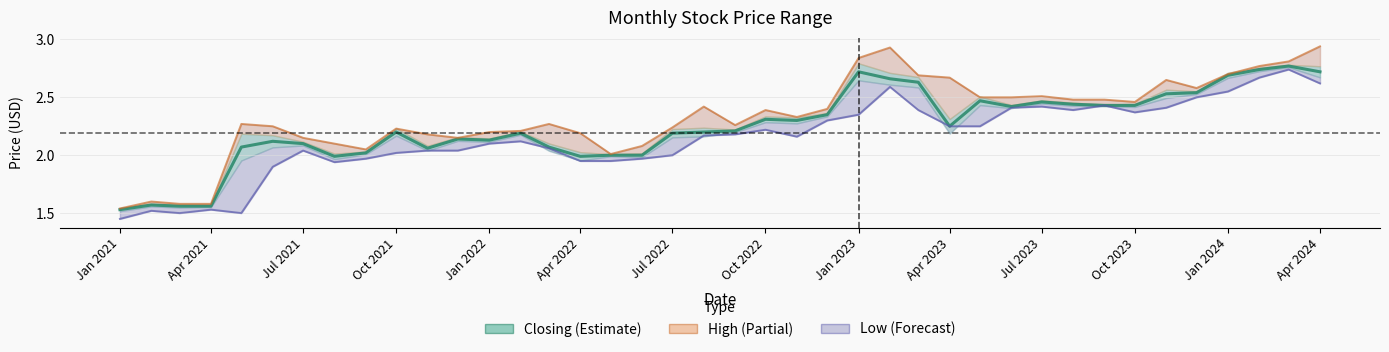

Does the chart have visible grid lines?

Yes